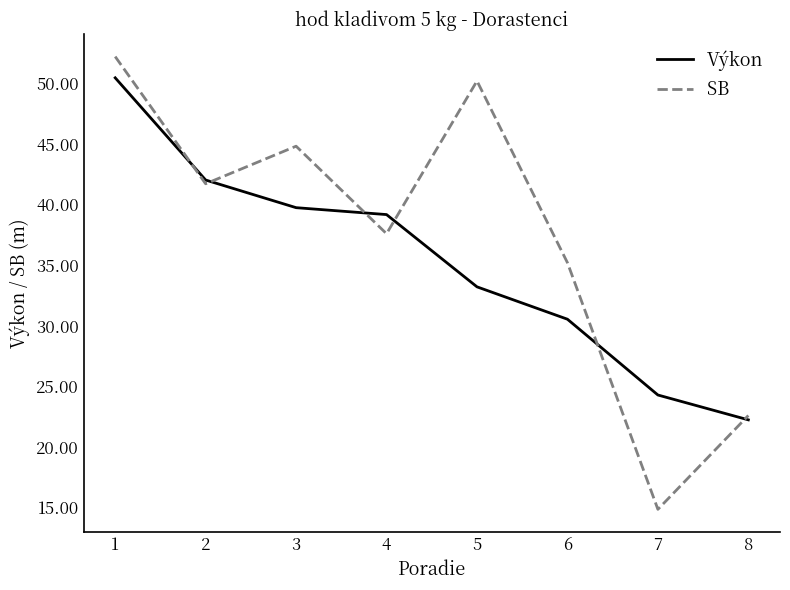

Count the number of categories in the chart.

8